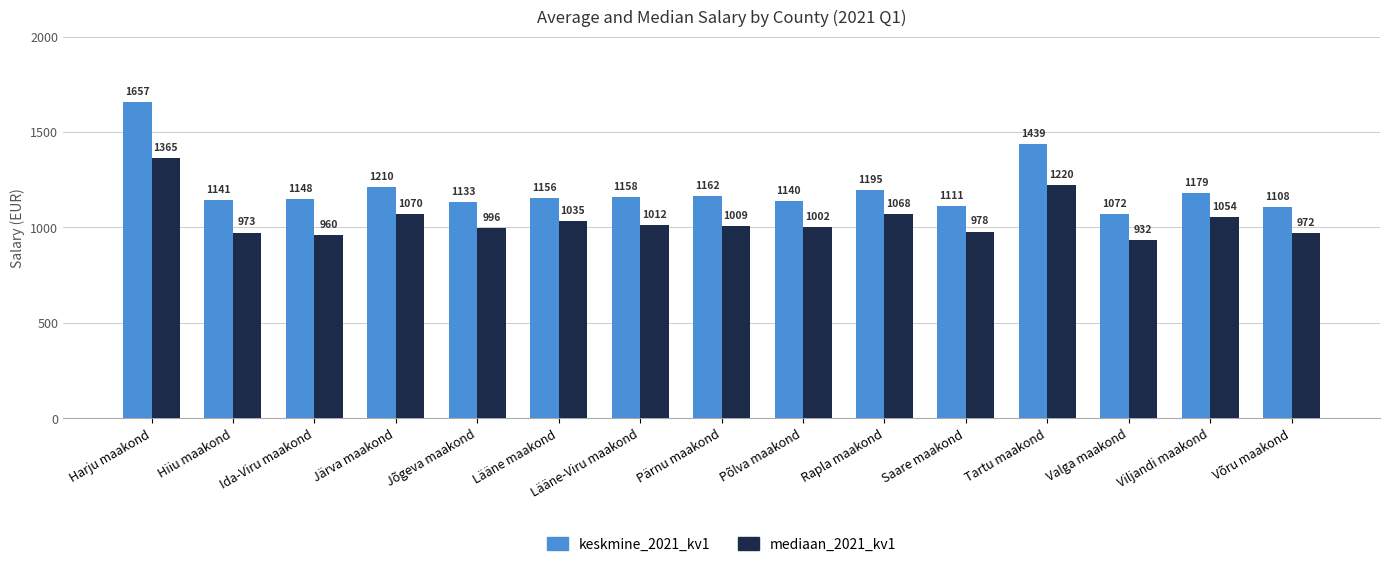

Reading right to left, what are all the values shown in this chart?

keskmine_2021_kv1: 1108	1179	1072	1439	1111	1195	1140	1162	1158	1156	1133	1210	1148	1141	1657
mediaan_2021_kv1: 972	1054	932	1220	978	1068	1002	1009	1012	1035	996	1070	960	973	1365